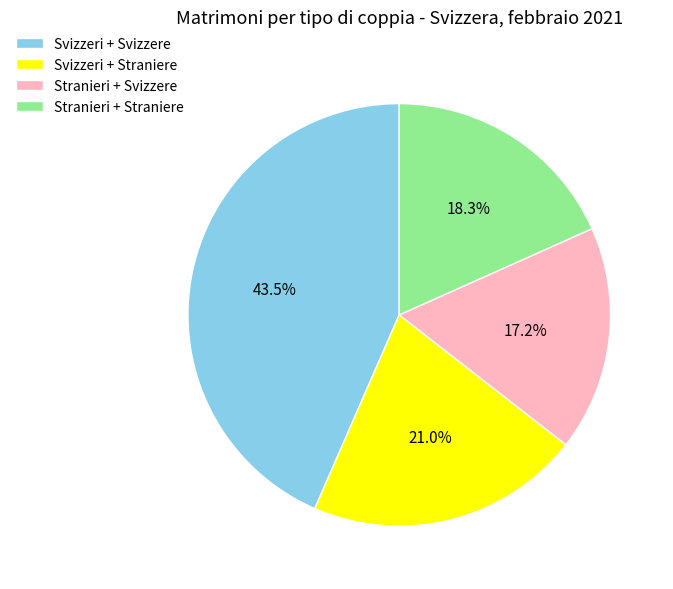

Combined, what portion of the pie is Svizzeri + Straniere and Stranieri + Svizzere?

38.2%